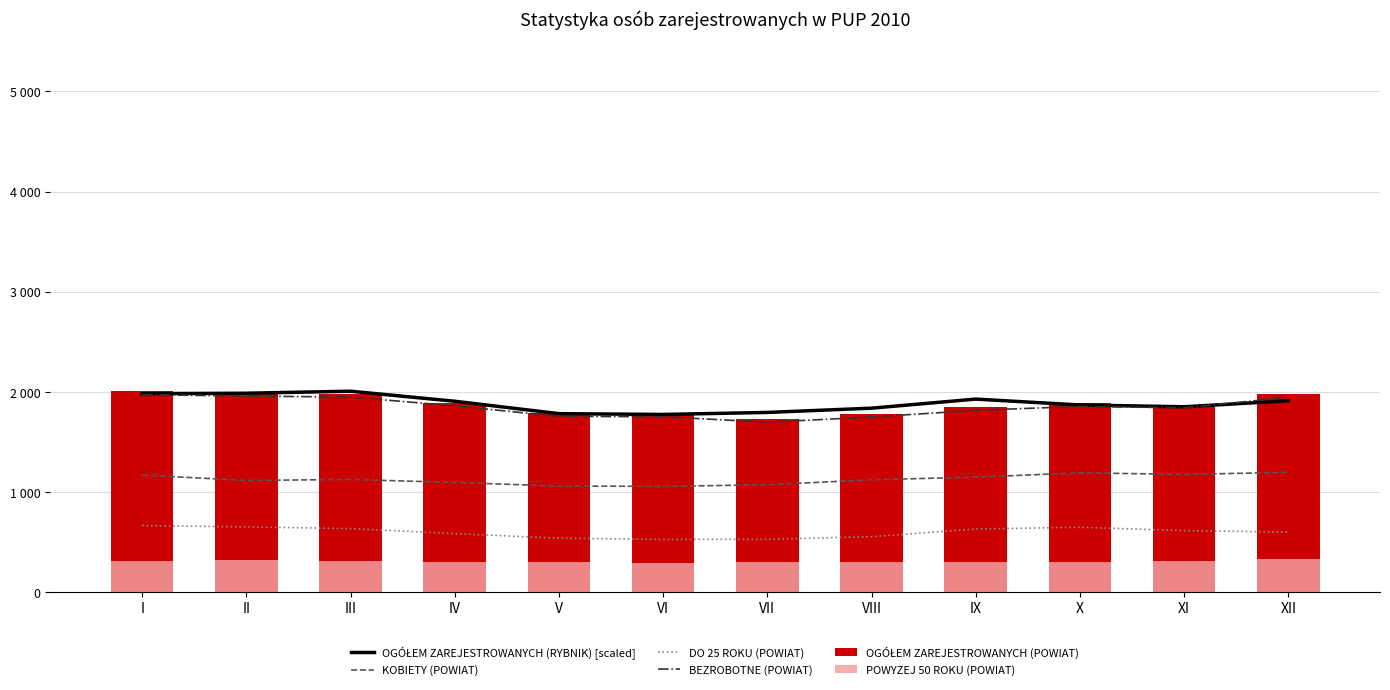

Reading left to right, what are all the values shown in this chart?

OGÓŁEM ZAREJESTROWANYCH (RYBNIK) [scaled]: 1979.5	1983.8	2004.0	1903.7	1779.7	1771.8	1791.9	1834.4	1925.1	1866.4	1848.5	1908.5
KOBIETY (POWIAT): 1166.0	1112.0	1122.0	1092.0	1056.0	1053.0	1069.0	1119.0	1145.0	1188.0	1173.0	1193.0
DO 25 ROKU (POWIAT): 661.0	648.0	631.0	581.0	535.0	523.0	524.0	550.0	627.0	644.0	611.0	596.0
BEZROBOTNE (POWIAT): 1970.0	1955.0	1946.0	1857.0	1753.0	1749.0	1694.0	1746.0	1813.0	1852.0	1838.0	1943.0
OGÓŁEM ZAREJESTROWANYCH (POWIAT): 2004.0	1986.0	1979.0	1891.0	1788.0	1768.0	1723.0	1775.0	1842.0	1884.0	1868.0	1975.0
POWYZEJ 50 ROKU (POWIAT): 312.0	317.0	309.0	297.0	295.0	289.0	294.0	297.0	293.0	298.0	306.0	323.0